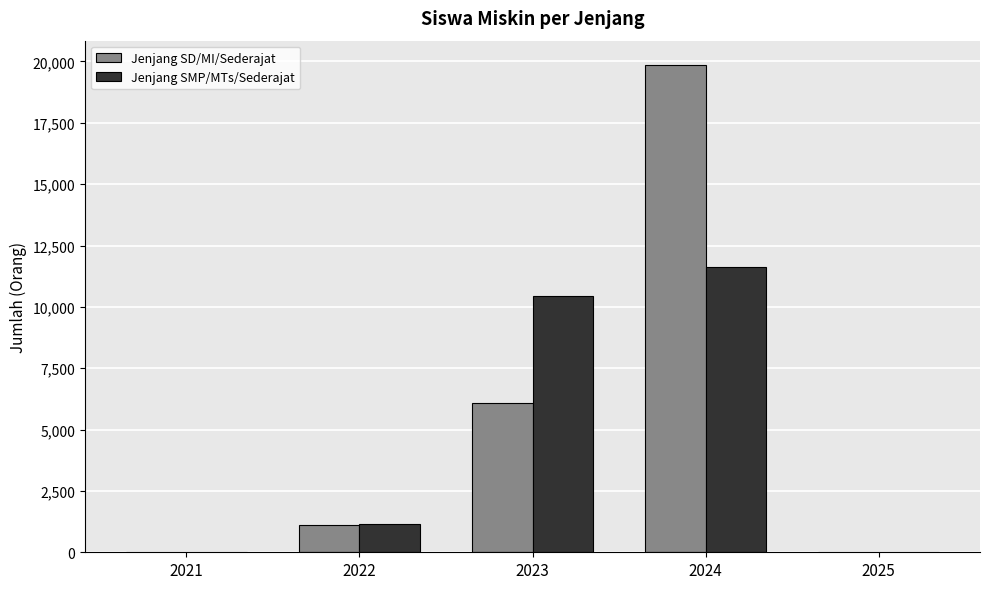

Are the bars grouped side by side (vs. stacked)?

Yes